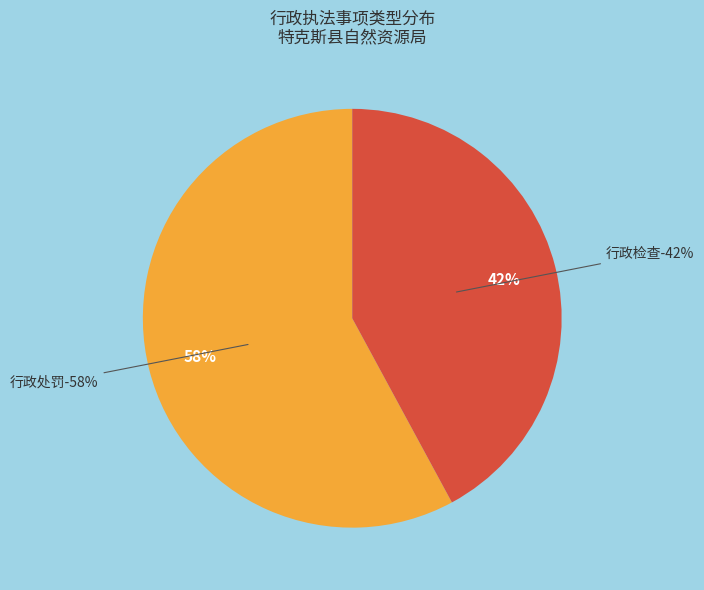

Rank the categories by value from highest to lowest.

行政处罚, 行政检查